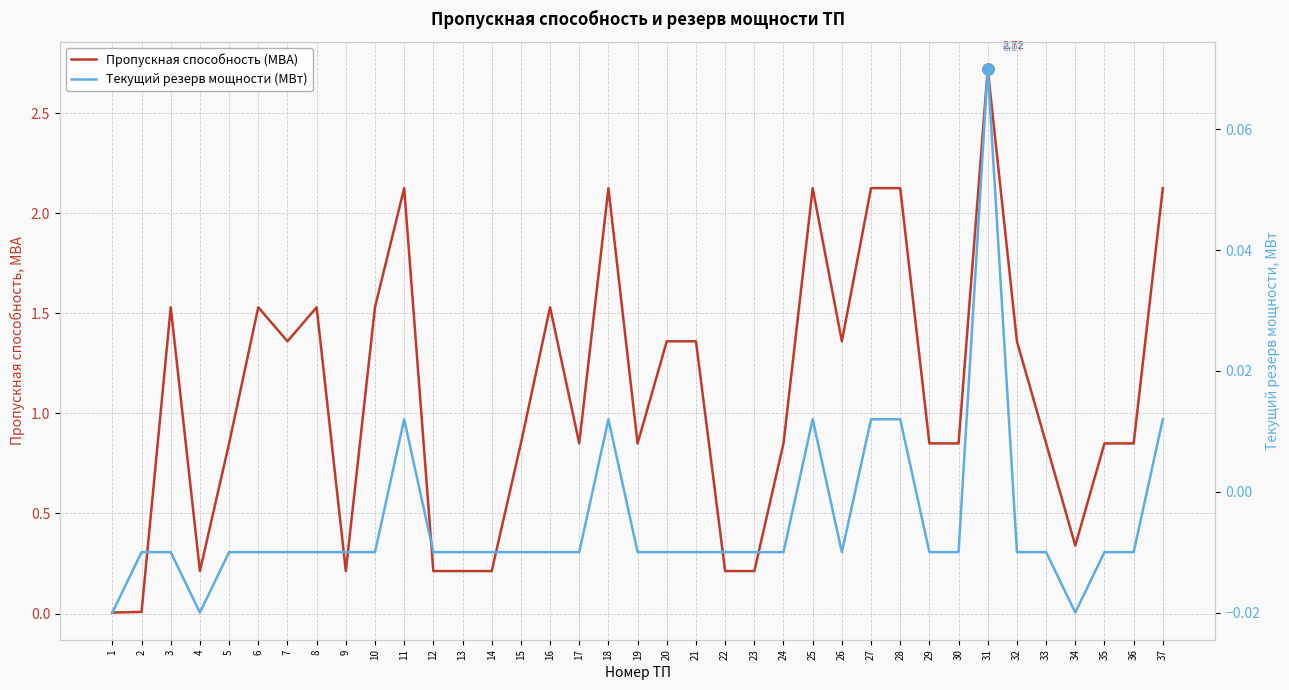

At which label is Текущий резерв мощности (МВт) closest to 0?

2